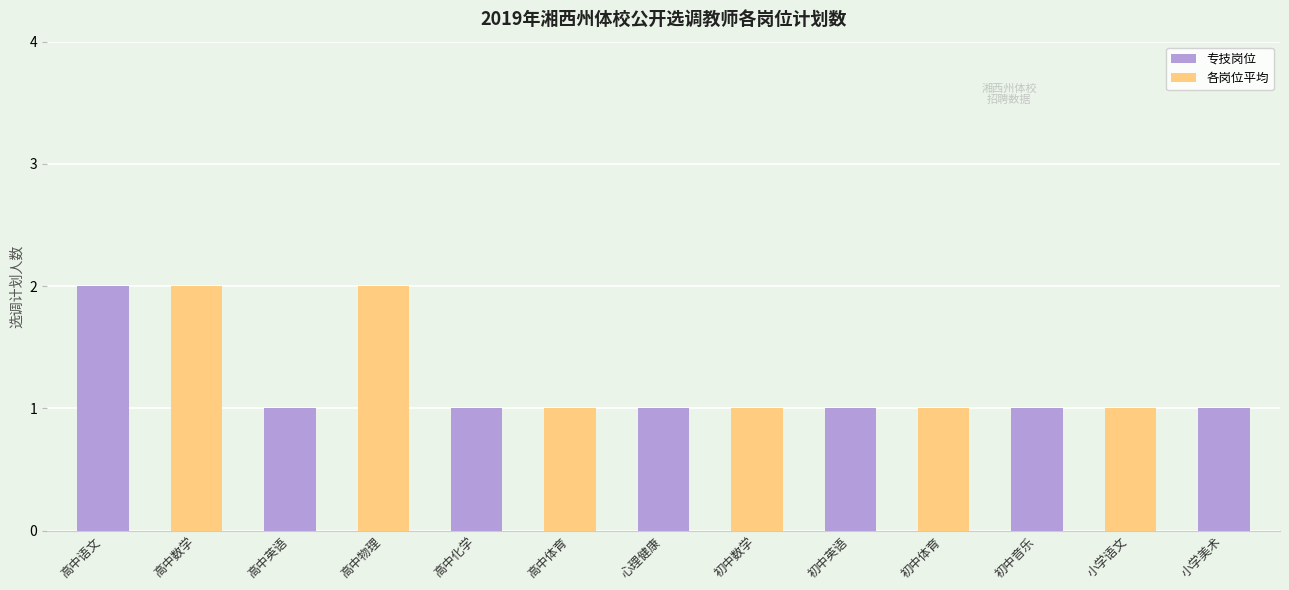

Approximately how many times larger is the value at 高中语文 compared to 初中英语?

2.0